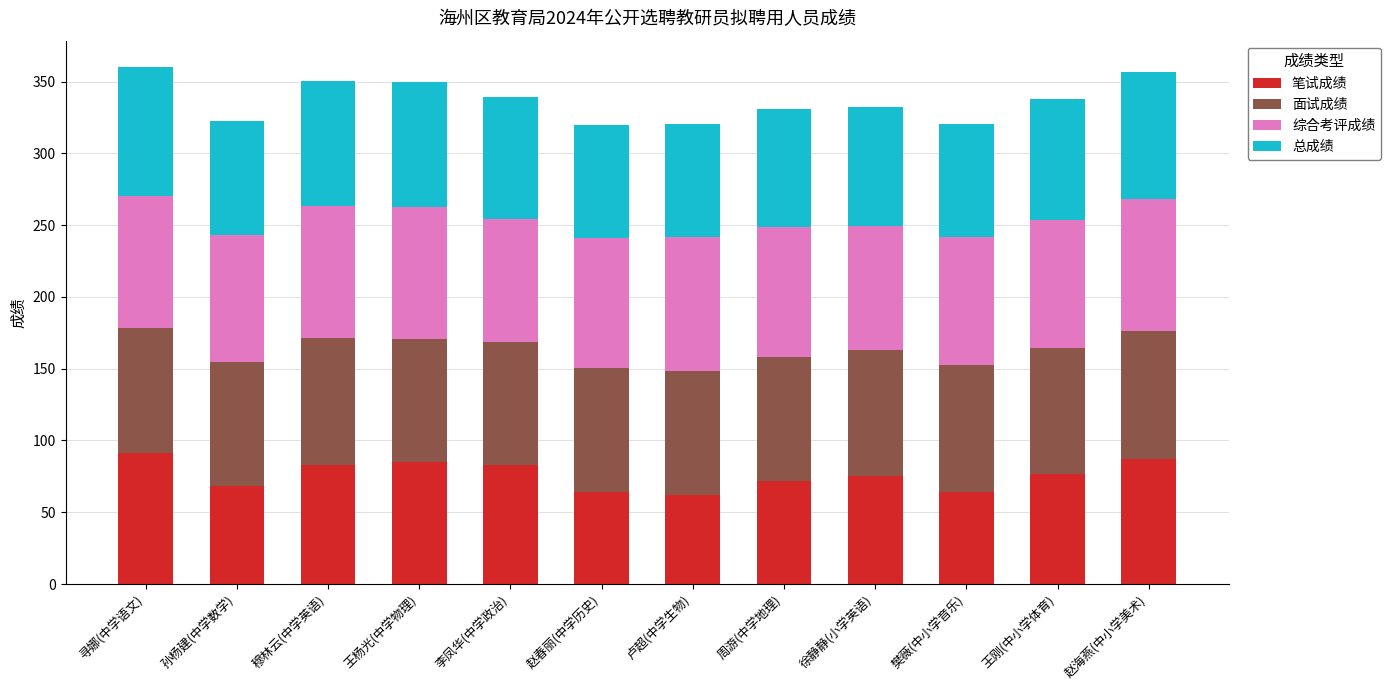

What is the lowest value of the 笔试成绩 series?

62.0